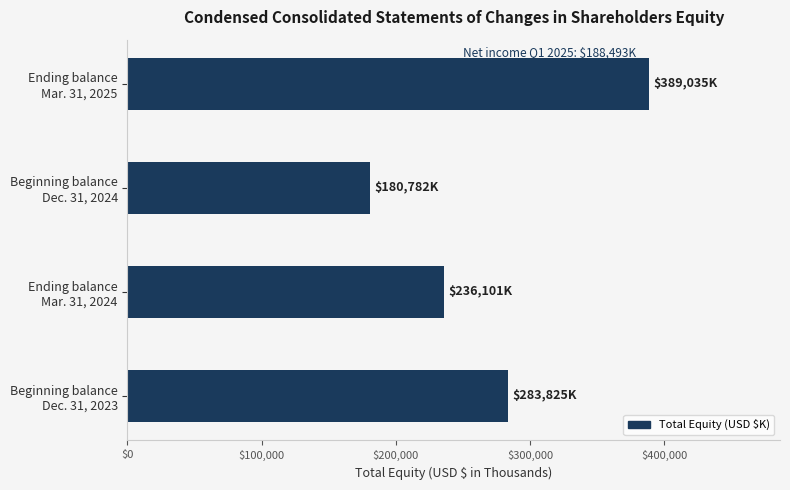

How many categories are shown in the chart?

4